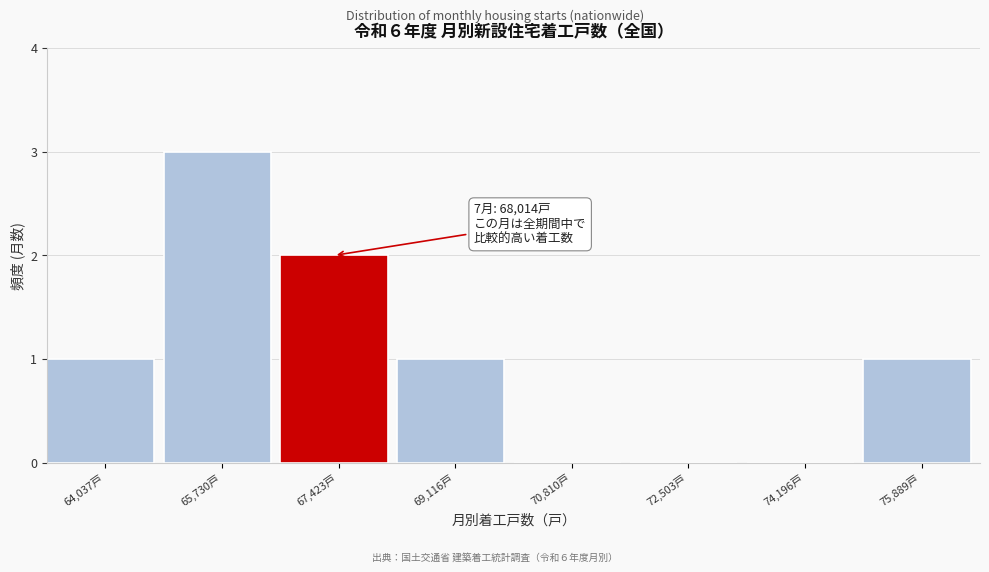

Reading right to left, transcribe all the data shown in this chart.

75,889戸=1	74,196戸=0	72,503戸=0	70,810戸=0	69,116戸=1	67,423戸=2	65,730戸=3	64,037戸=1